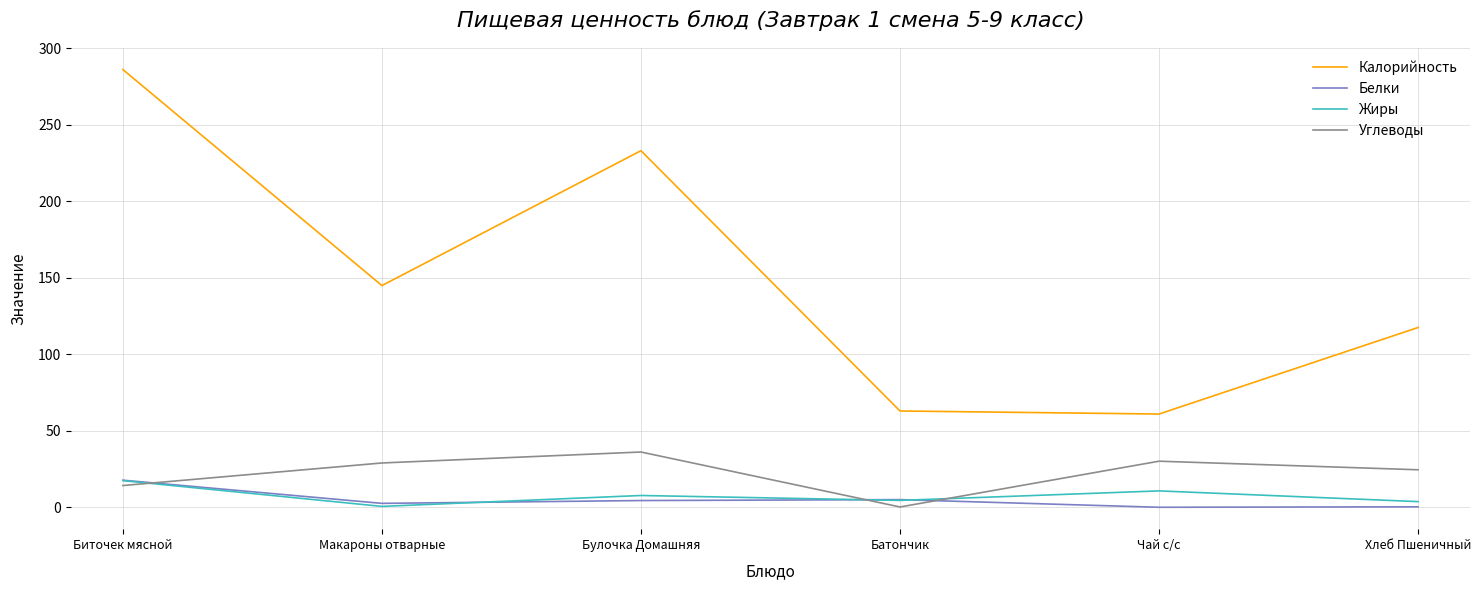

At which category does Калорийность reach its first local peak?

Булочка Домашняя